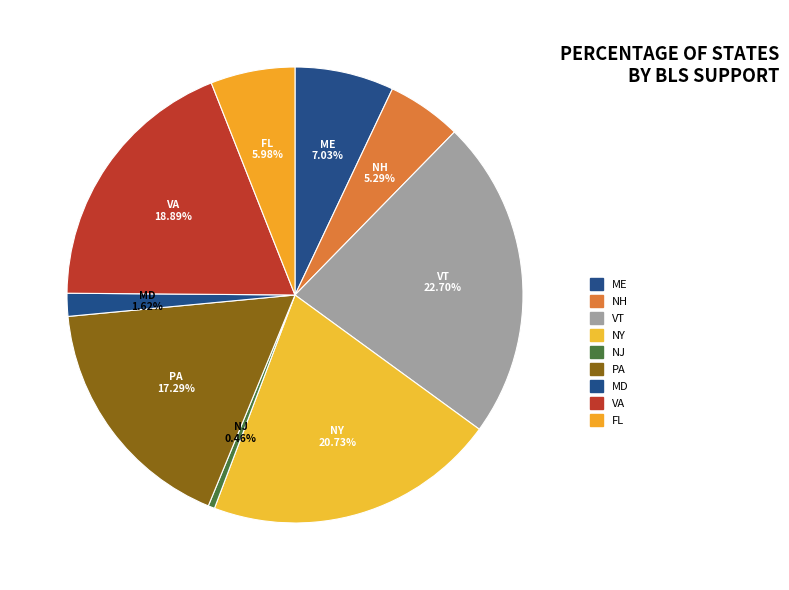

What is the ratio of the value at VT to the value at ME?

3.2